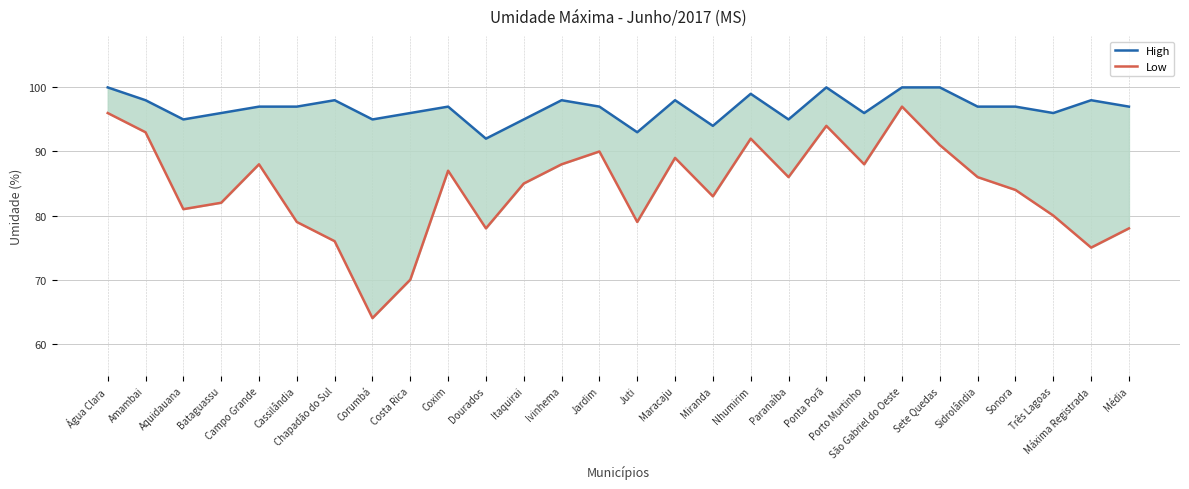

At Sonora, list the series in order from largest to smallest.

High, Low